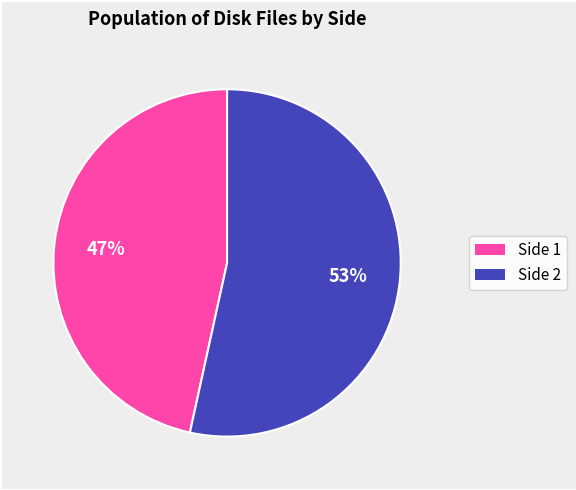

Count the number of slices in the pie.

2